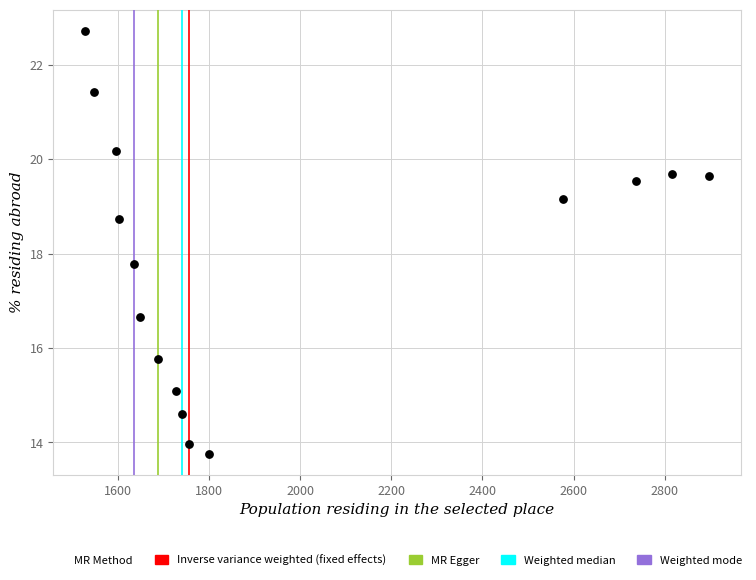

What is the range of Y values (max minus min)?

9.0